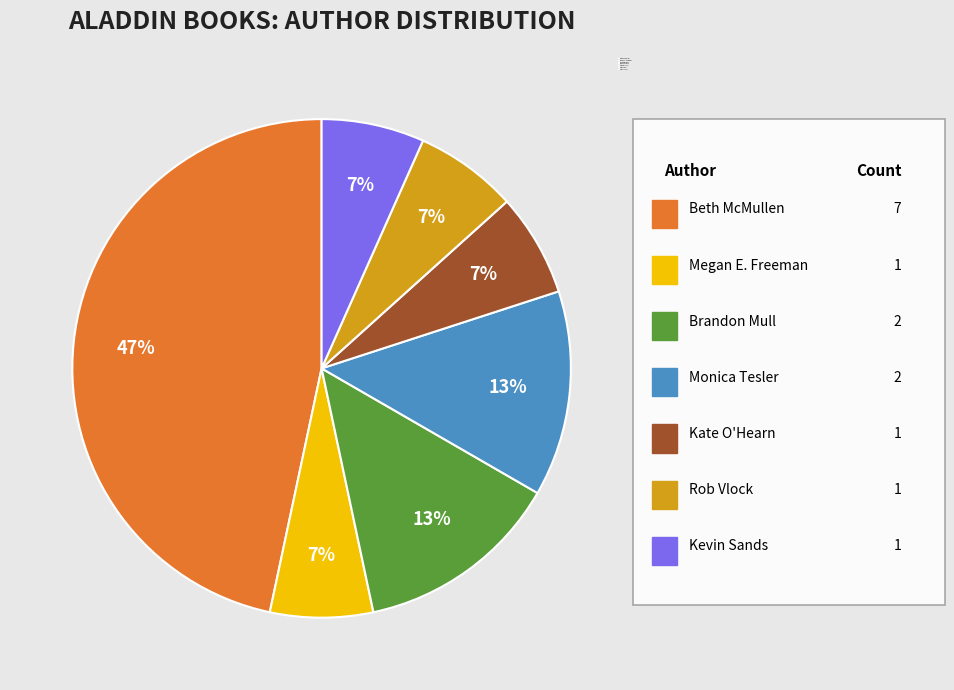

How many segments does this pie chart have?

7